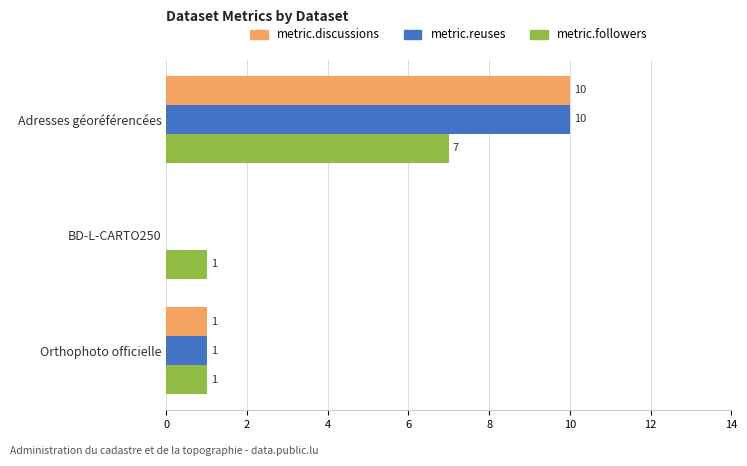

What is the average value of the metric.followers series?

3